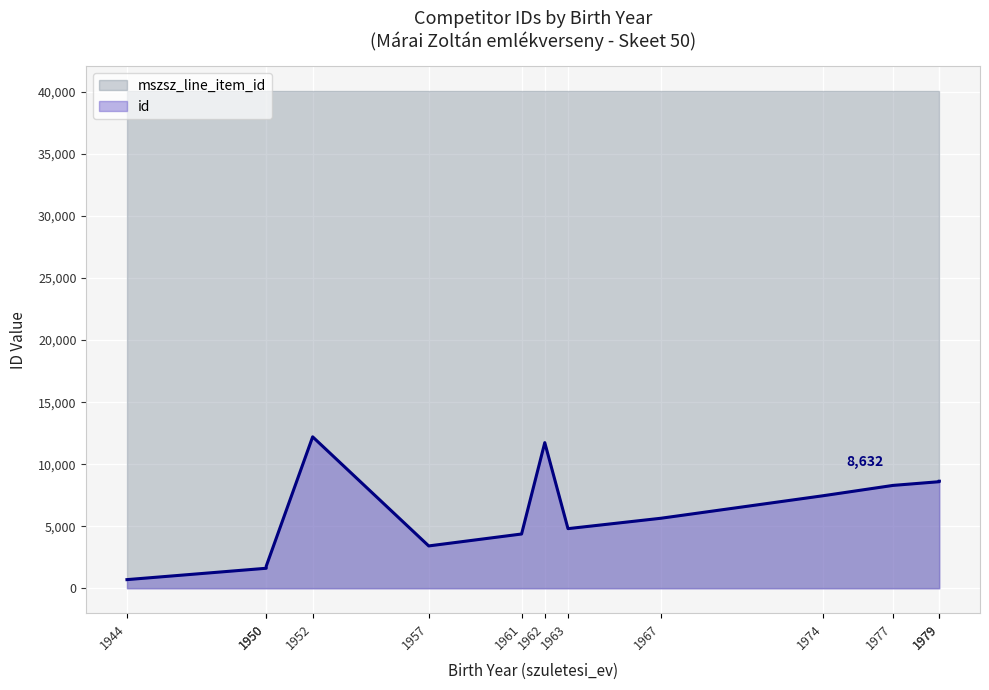

What is the value of the 13th point from the left?

8595